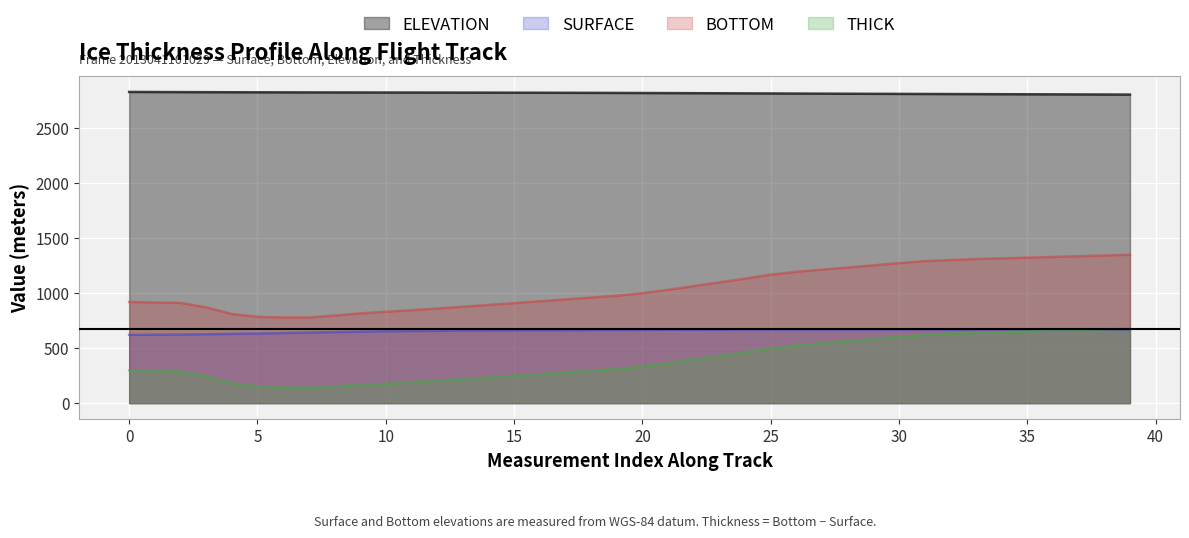

Which series has the largest total across all categories?

ELEVATION